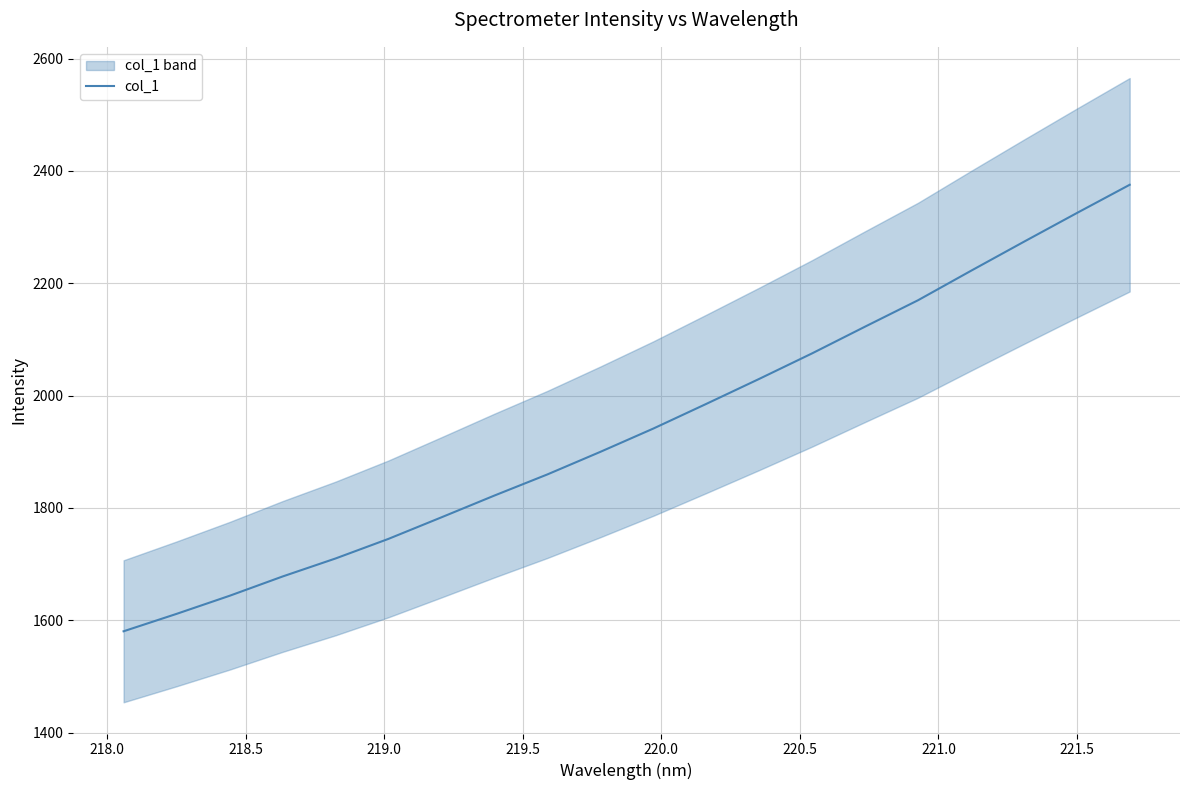

Reading right to left, what are all the values shown in this chart?

2375.3	2324.9	2273.8	2222.1	2169.7	2122.7	2075.2	2029.6	1985.1	1941.2	1899.8	1859.6	1822.0	1783.2	1744.9	1709.9	1677.8	1643.5	1611.3	1580.3